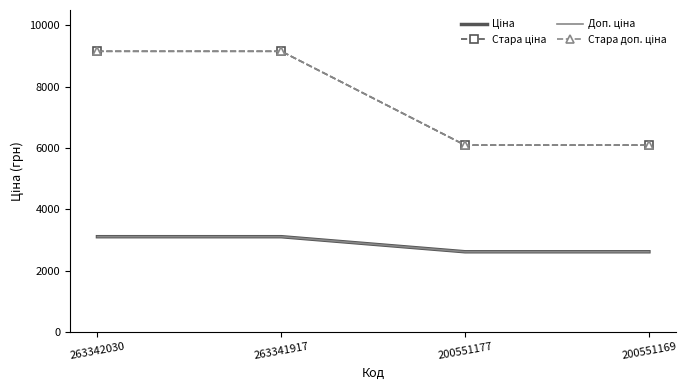

At which label is Ціна closest to 2866?

200551177